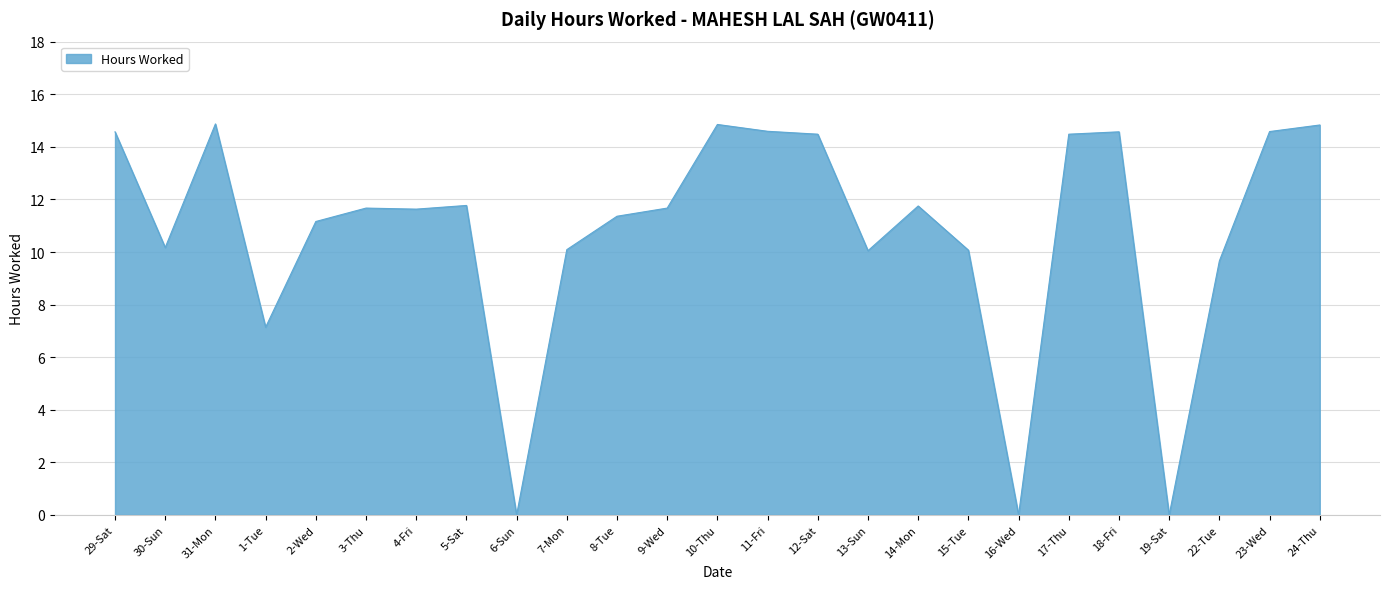

What position from the right is 17-Thu?

6